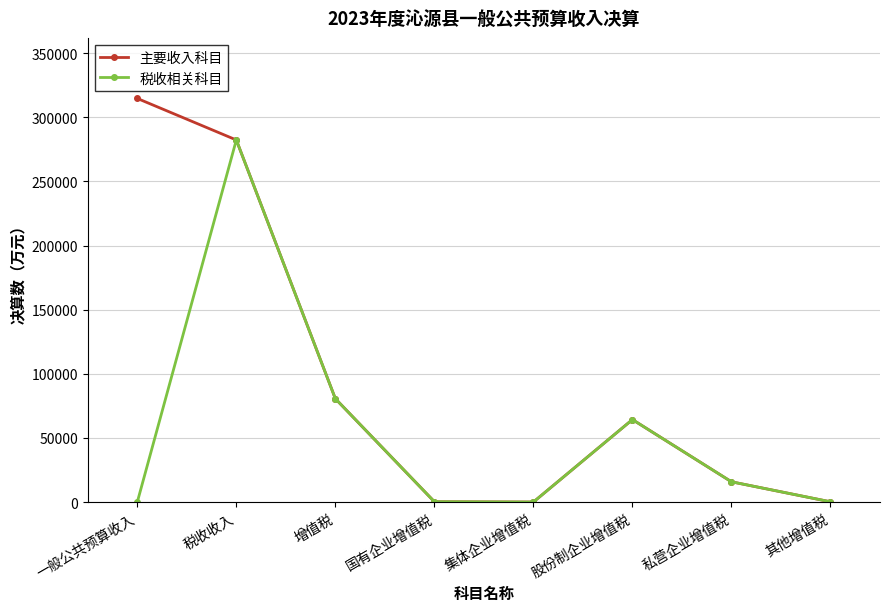

What is the sum of all 税收相关科目 values?

443747